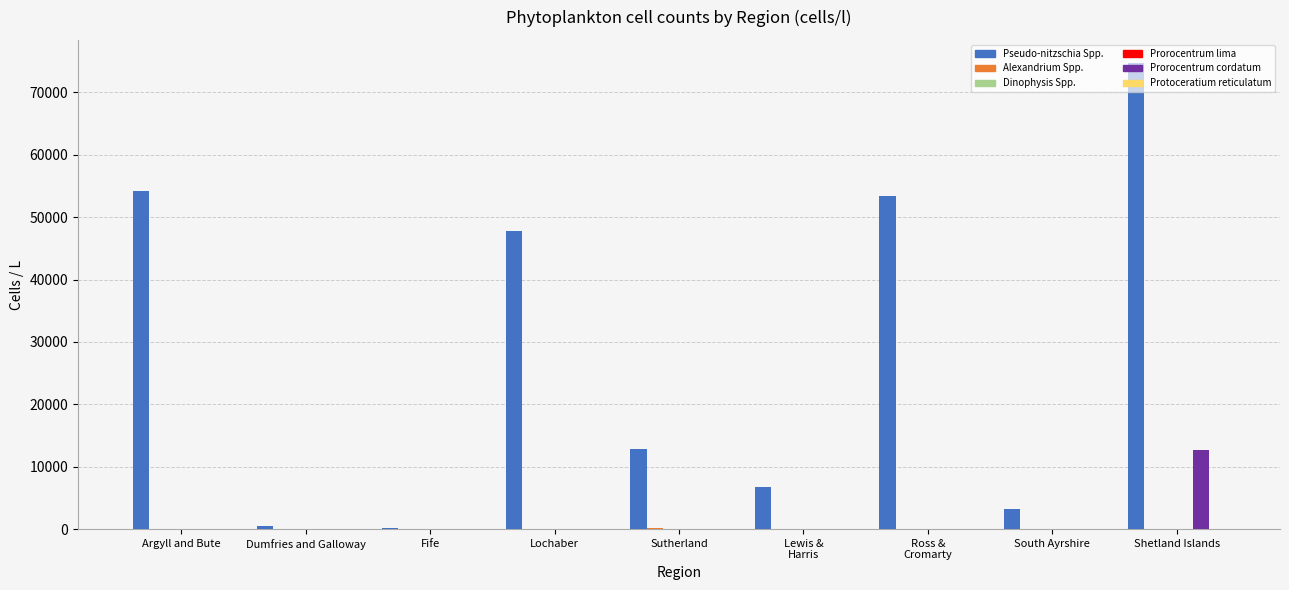

Which series has the largest total across all categories?

Pseudo-nitzschia Spp.